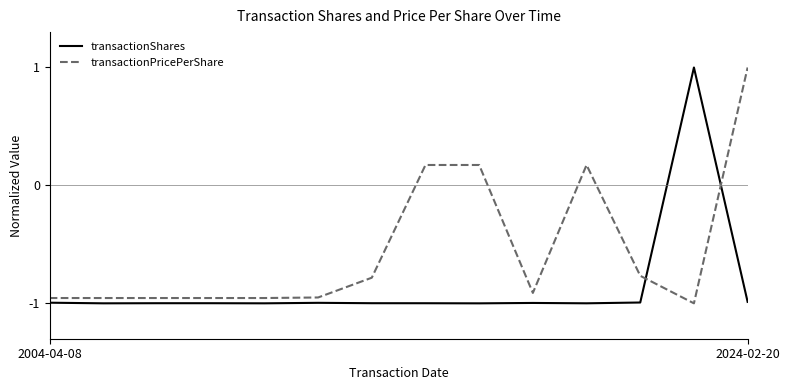

How many lines are shown in the chart?

2